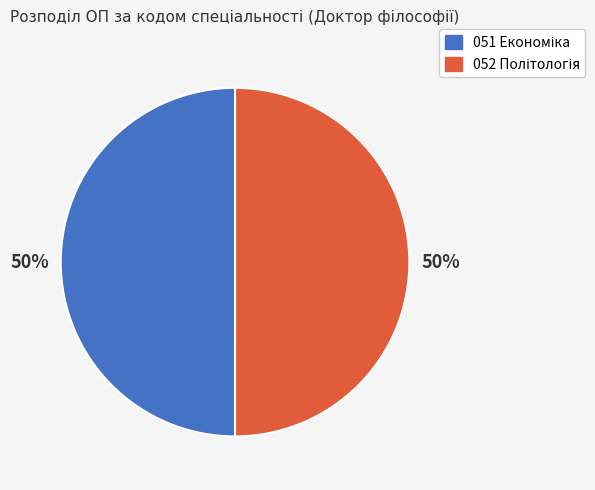

To the nearest percent, what is the average slice percentage?

50%